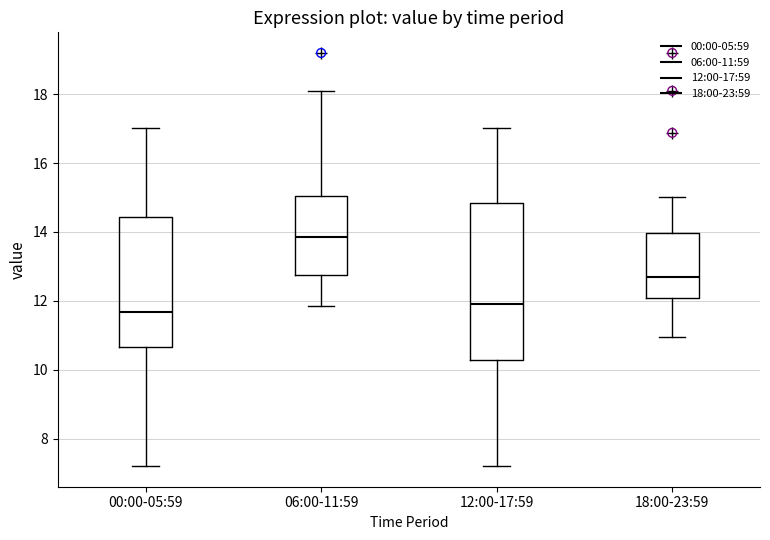

Comparing the boxes themselves (not the whiskers), which one is the tallest?

12:00-17:59